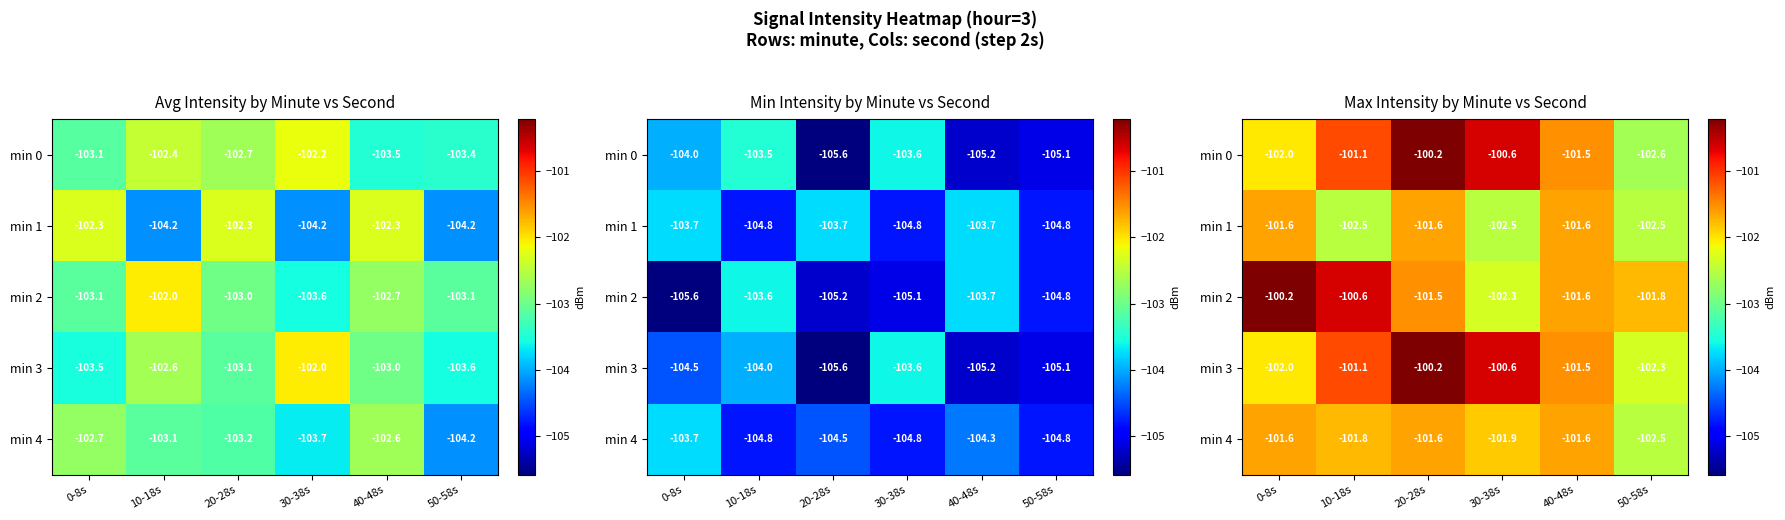

The value of min 1 at 50-58s is -135.8. True or false?

False